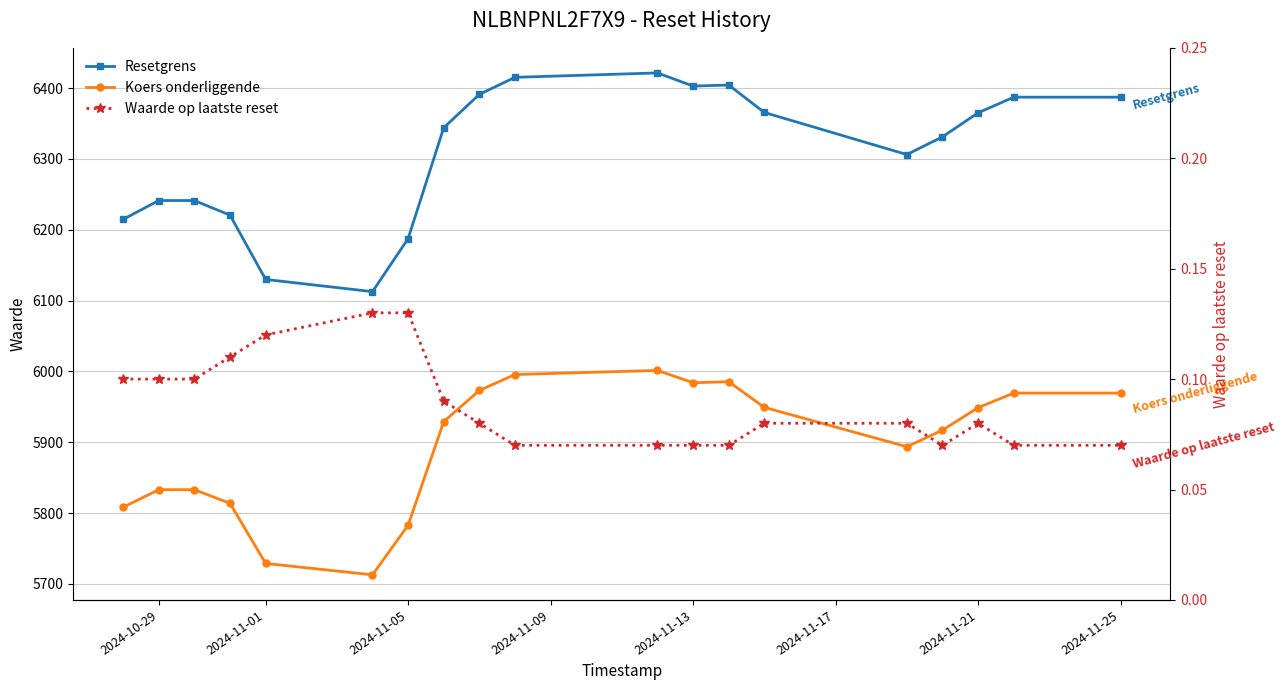

How many interior local peaks does the Koers onderliggende series have?

3